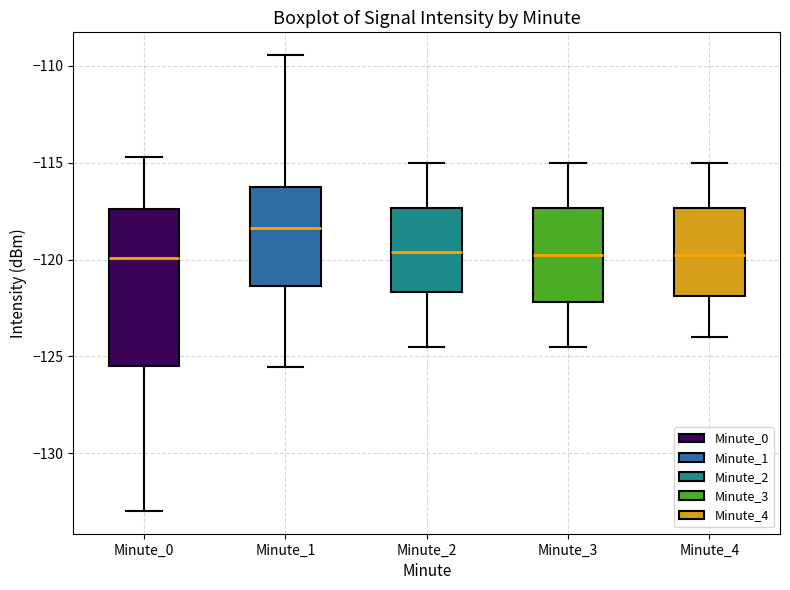

Comparing the boxes themselves (not the whiskers), which one is the tallest?

Minute_0